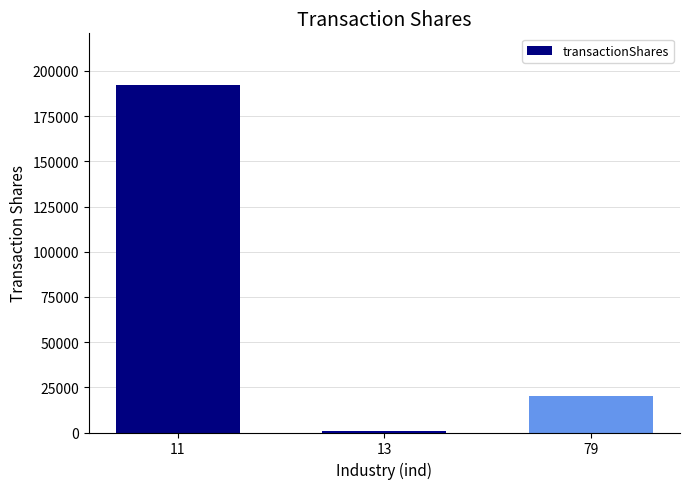

Reading right to left, transcribe all the data shown in this chart.

20000	719	192000